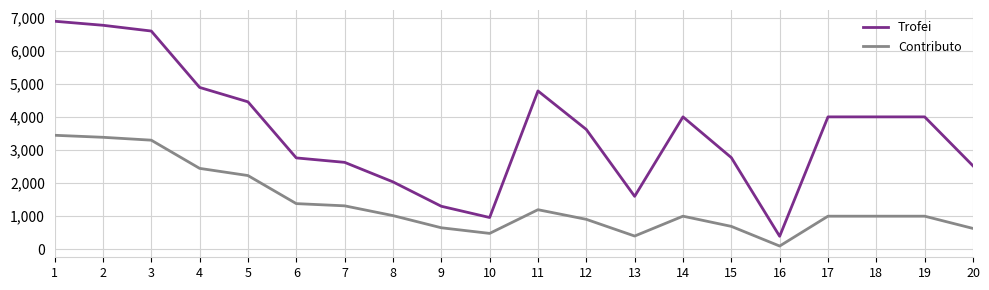

What is the difference between the maximum and second lowest values in the Trofei series?

5931